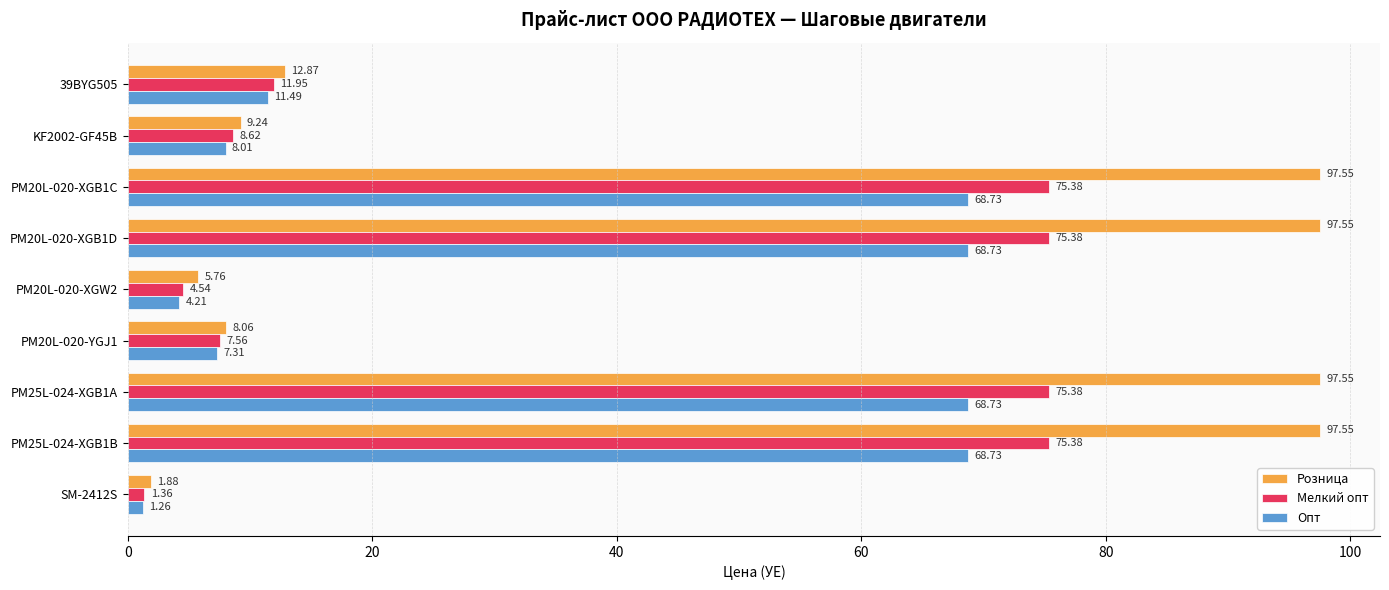

At 39BYG505, list the series in order from largest to smallest.

Розница, Мелкий опт, Опт